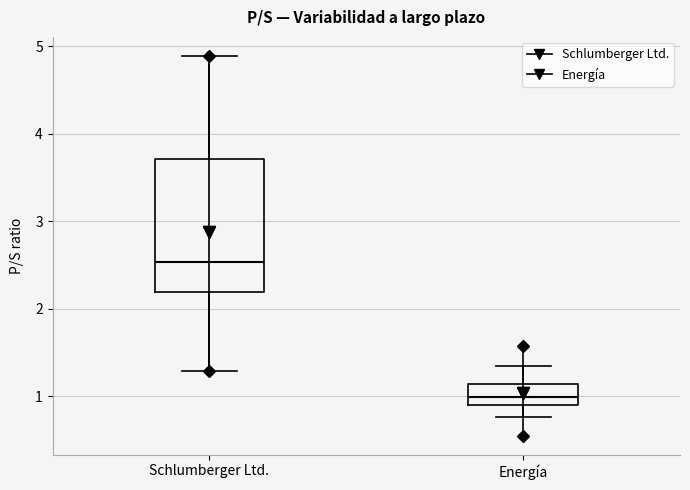

Which box's median line is the lowest?

Energía